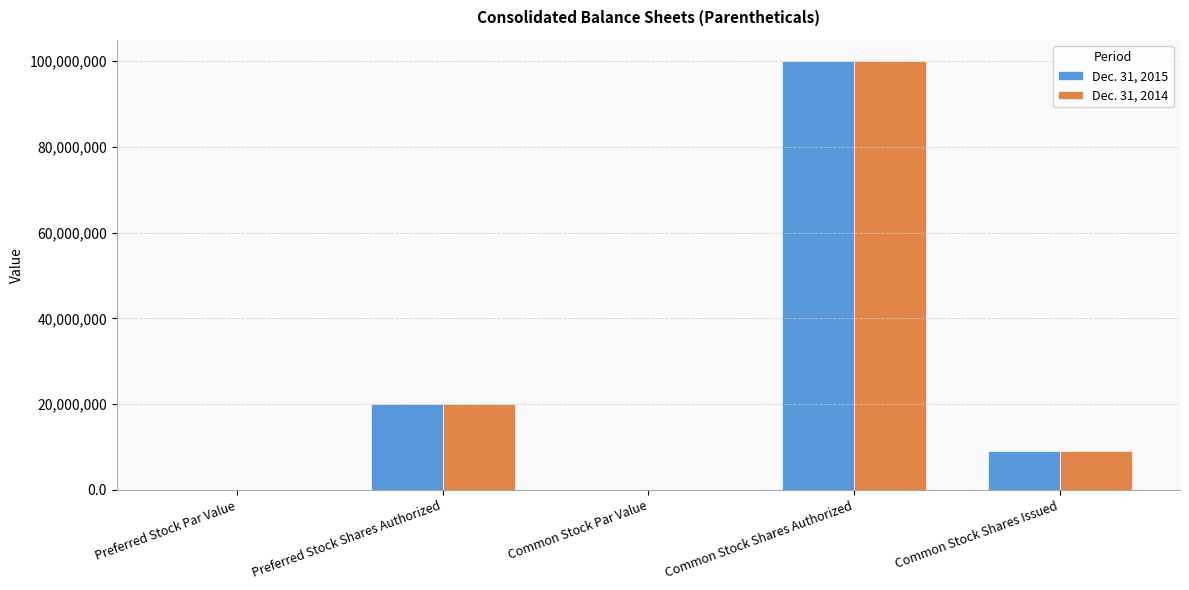

What is the total value across all series at Common Stock Shares Authorized?

200000000.0